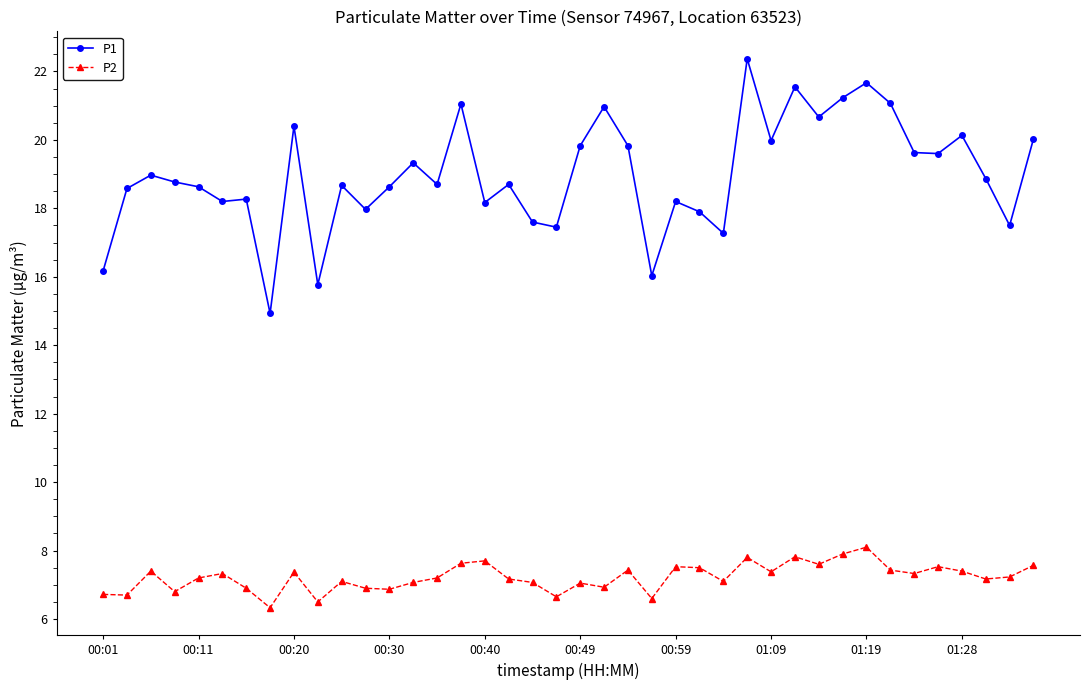

List the series in order of their peak value, highest first.

P1, P2